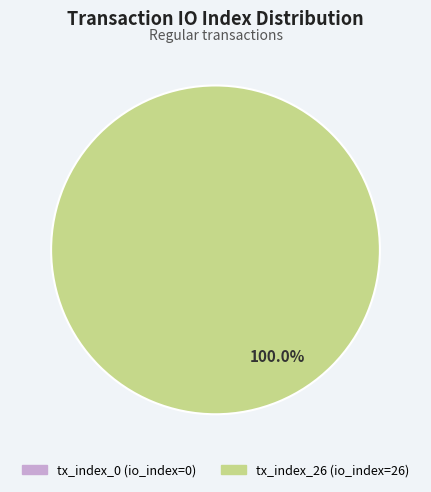

Rank the categories by value from highest to lowest.

tx_index_26, tx_index_0